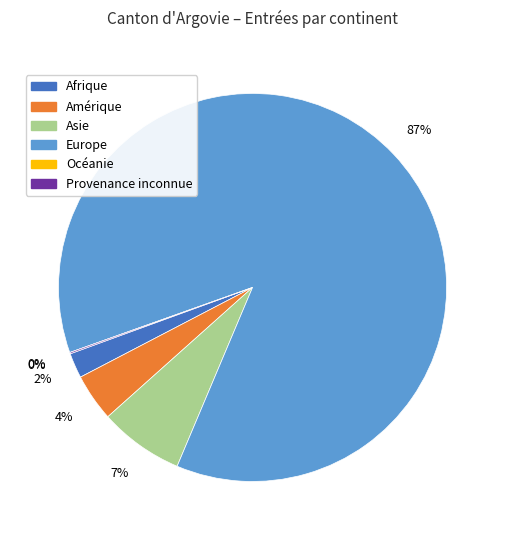

To the nearest percent, what is the average slice percentage?

17%